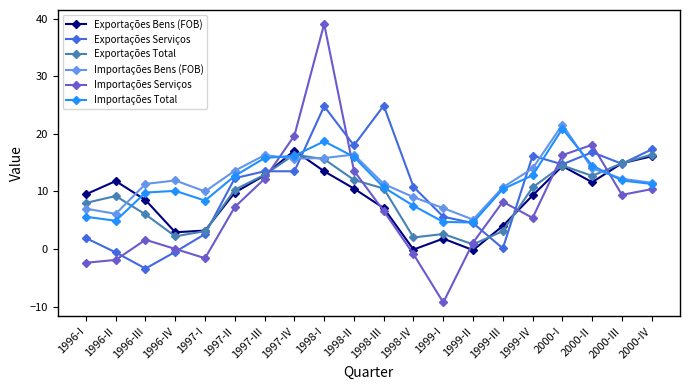

What are all the series names shown in the legend?

Exportações Bens (FOB), Exportações Serviços, Exportações Total, Importações Bens (FOB), Importações Serviços, Importações Total